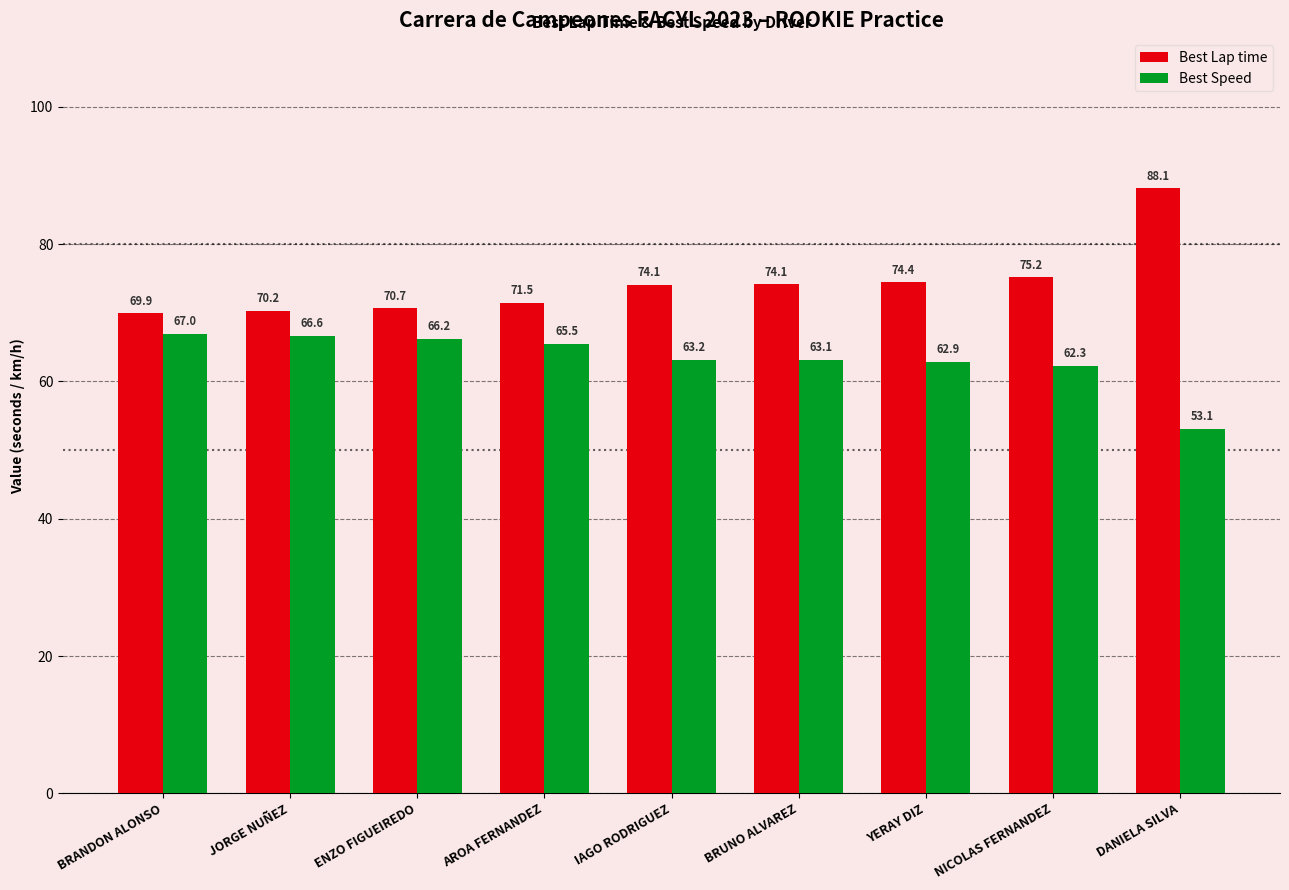

At YERAY DIZ, list the series in order from smallest to largest.

Best Speed, Best Lap time